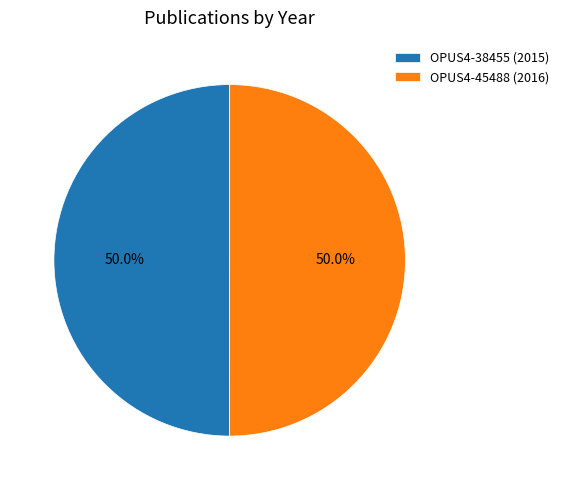

How many segments does this pie chart have?

2